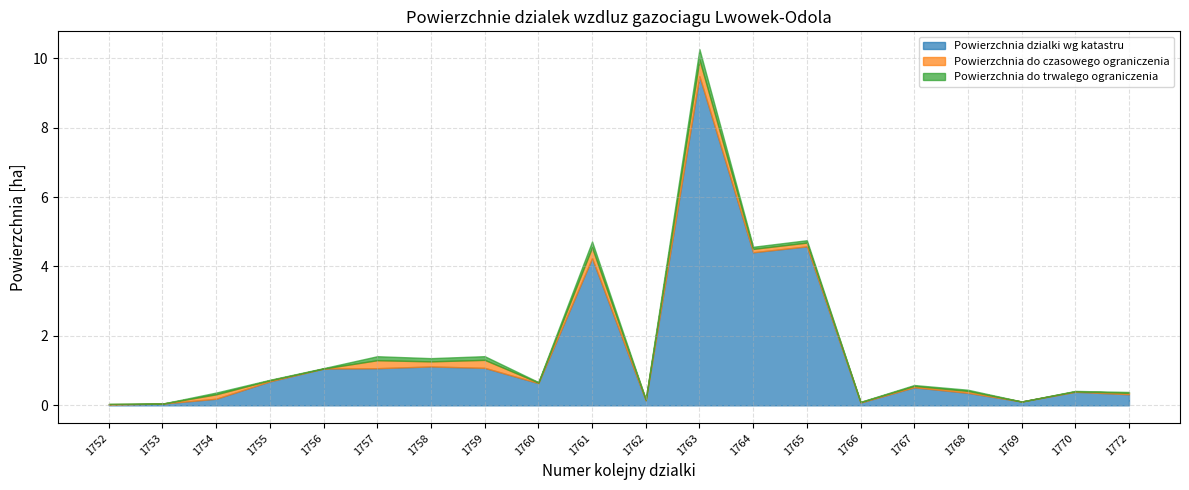

Reading left to right, list all the values displayed in this chart.

Powierzchnia dzialki wg katastru: 1752=0.0	1753=0.1	1754=0.2	1755=0.7	1756=1.1	1757=1.1	1758=1.1	1759=1.1	1760=0.6	1761=4.2	1762=0.1	1763=9.5	1764=4.4	1765=4.6	1766=0.1	1767=0.5	1768=0.4	1769=0.1	1770=0.4	1772=0.3
Powierzchnia do czasowego ograniczenia: 1752=0.0	1753=0.0	1754=0.1	1755=0.0	1756=0.0	1757=0.2	1758=0.1	1759=0.2	1760=0.0	1761=0.3	1762=0.0	1763=0.5	1764=0.1	1765=0.1	1766=0.0	1767=0.0	1768=0.1	1769=0.0	1770=0.0	1772=0.0
Powierzchnia do trwalego ograniczenia: 1752=0.0	1753=0.0	1754=0.1	1755=0.0	1756=0.0	1757=0.1	1758=0.1	1759=0.1	1760=0.0	1761=0.2	1762=0.0	1763=0.3	1764=0.1	1765=0.1	1766=0.0	1767=0.0	1768=0.0	1769=0.0	1770=0.0	1772=0.0